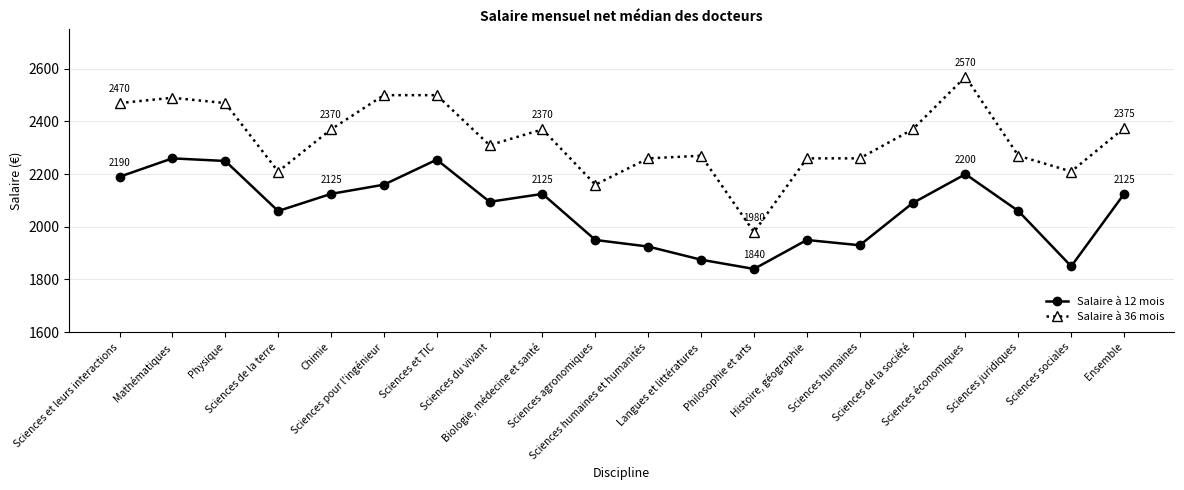

Where is the first local minimum for Salaire à 12 mois?

Sciences de la terre